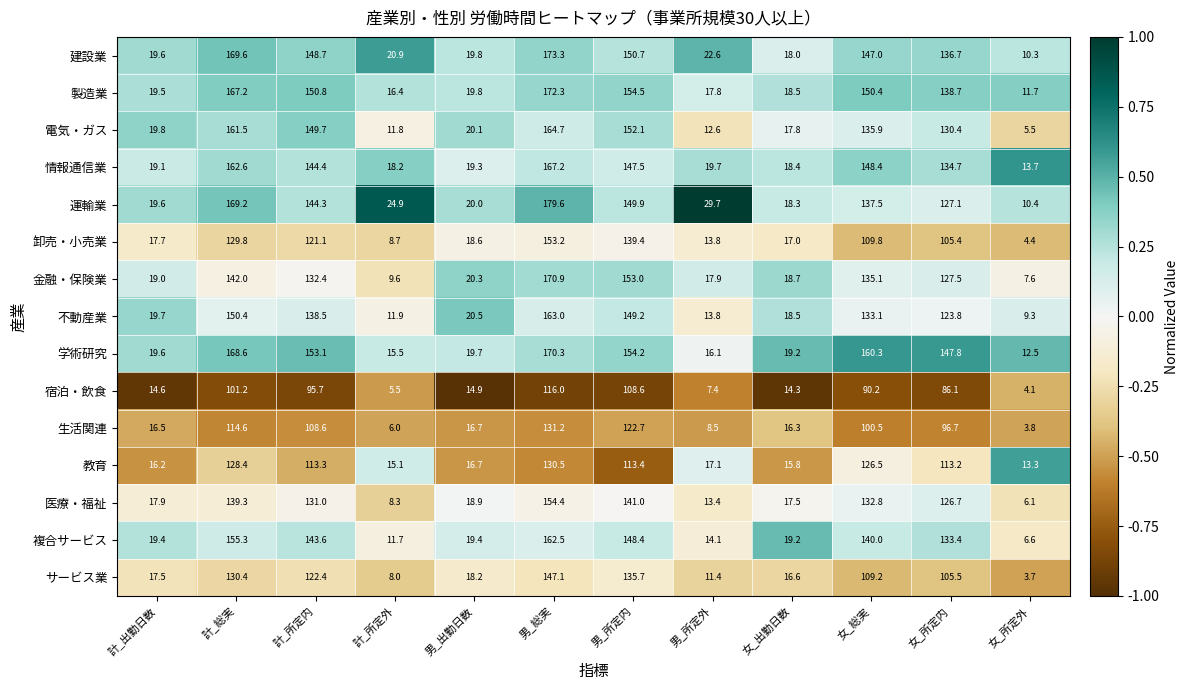

The value of 電気・ガス at 男_総実 is 164.7. True or false?

True